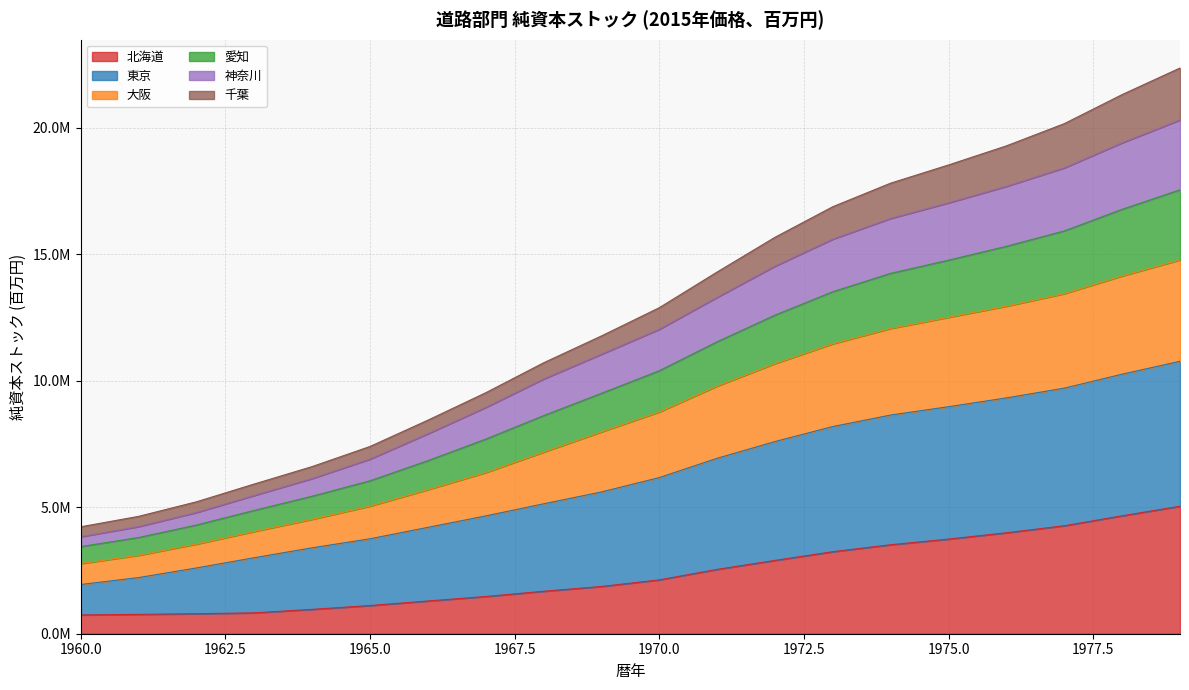

Is it true that 大阪 equals 2082895 at 1962?

False